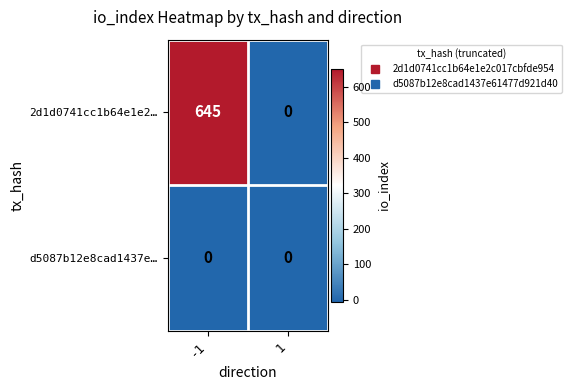

Which series has the largest range (max minus min)?

2d1d0741cc1b64e1e2…